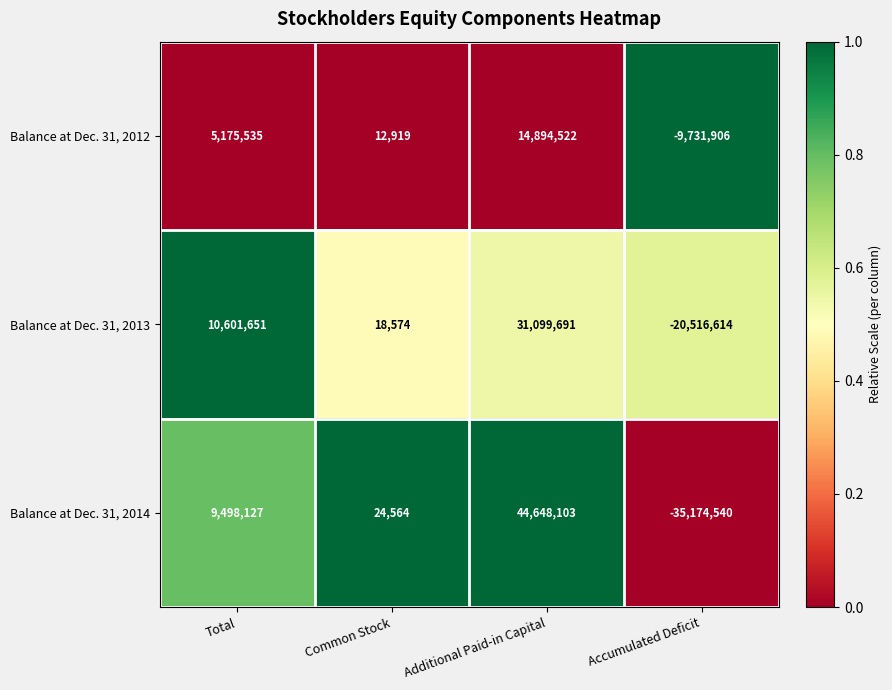

At which category is the sum across all series the highest?

Additional Paid-in Capital